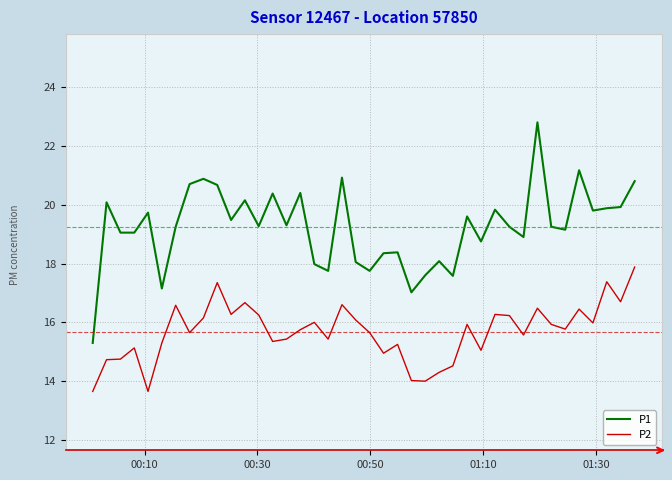

What is the average value of the P1 series?

19.2